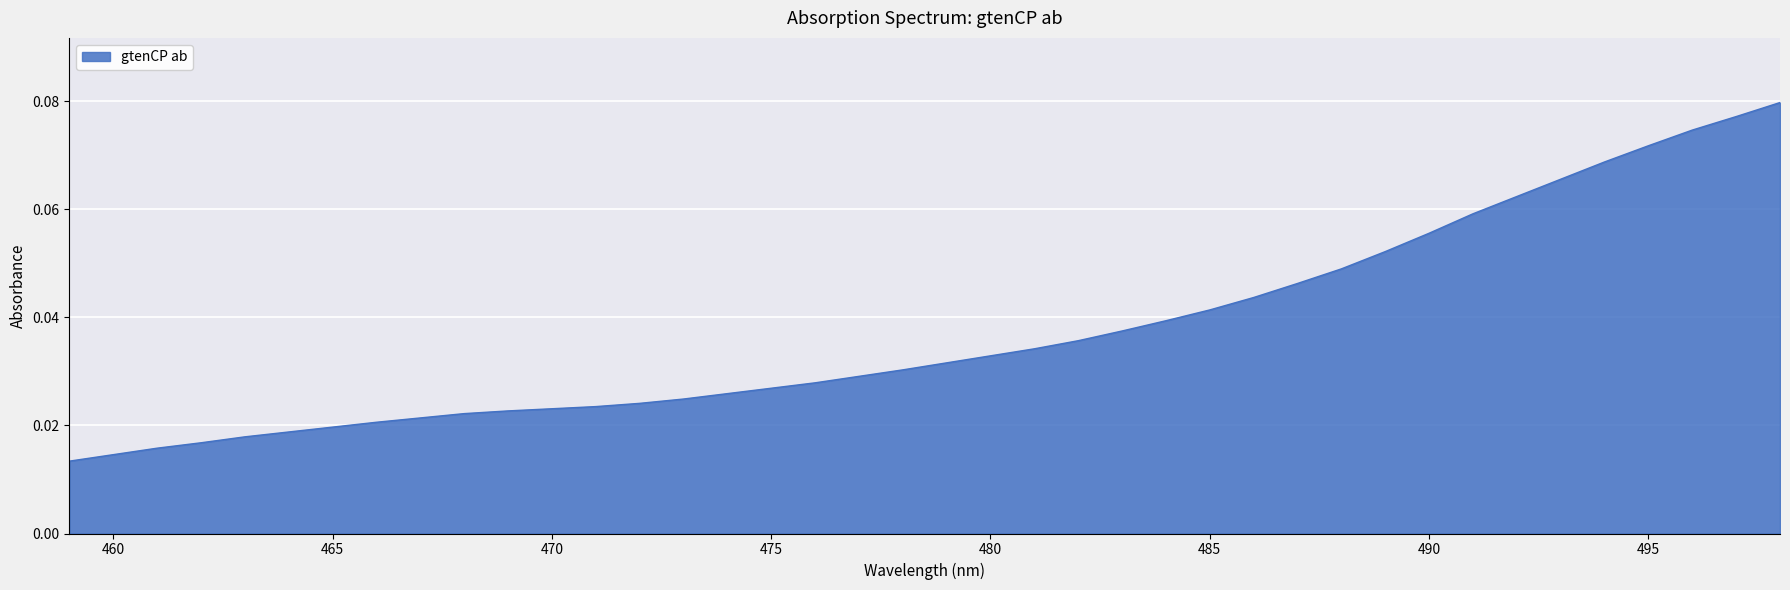

How many distinct data groups are displayed?

1